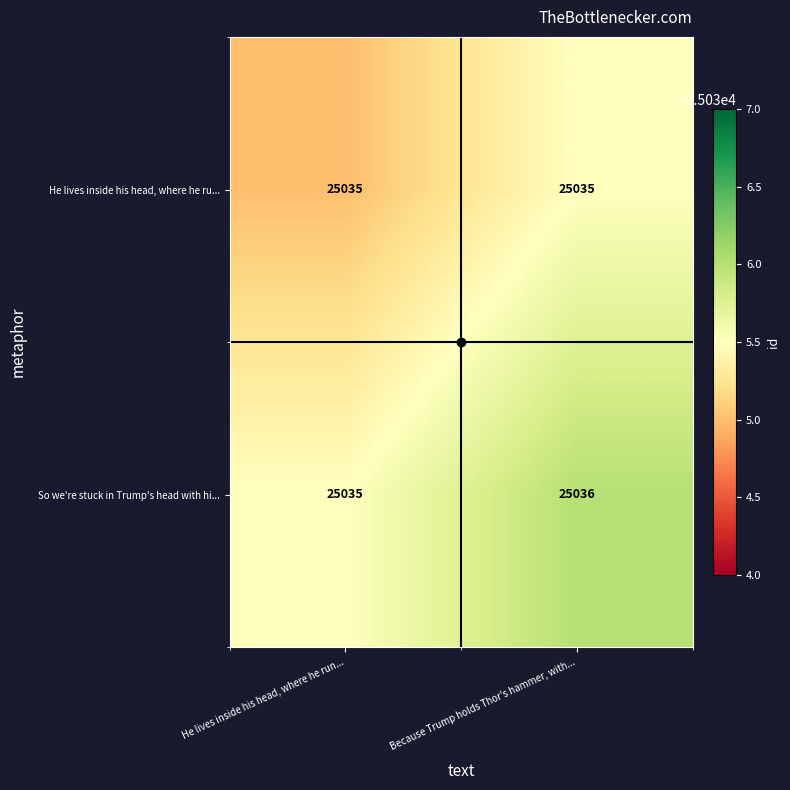

What is the average value of the He lives inside his head, where he ru... series?

25035